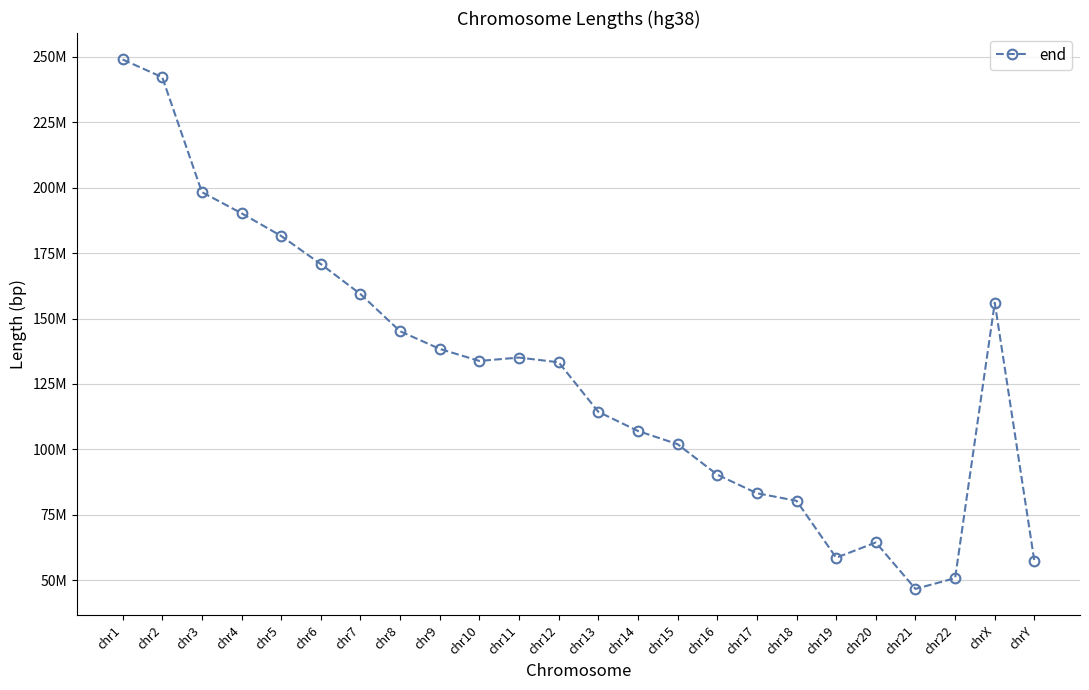

Reading left to right, transcribe all the data shown in this chart.

chr1=248956422	chr2=242193529	chr3=198295559	chr4=190214555	chr5=181538259	chr6=170805979	chr7=159345973	chr8=145138636	chr9=138394717	chr10=133797422	chr11=135086622	chr12=133275309	chr13=114364328	chr14=107043718	chr15=101991189	chr16=90338345	chr17=83257441	chr18=80373285	chr19=58617616	chr20=64444167	chr21=46709983	chr22=50818468	chrX=156040895	chrY=57227415